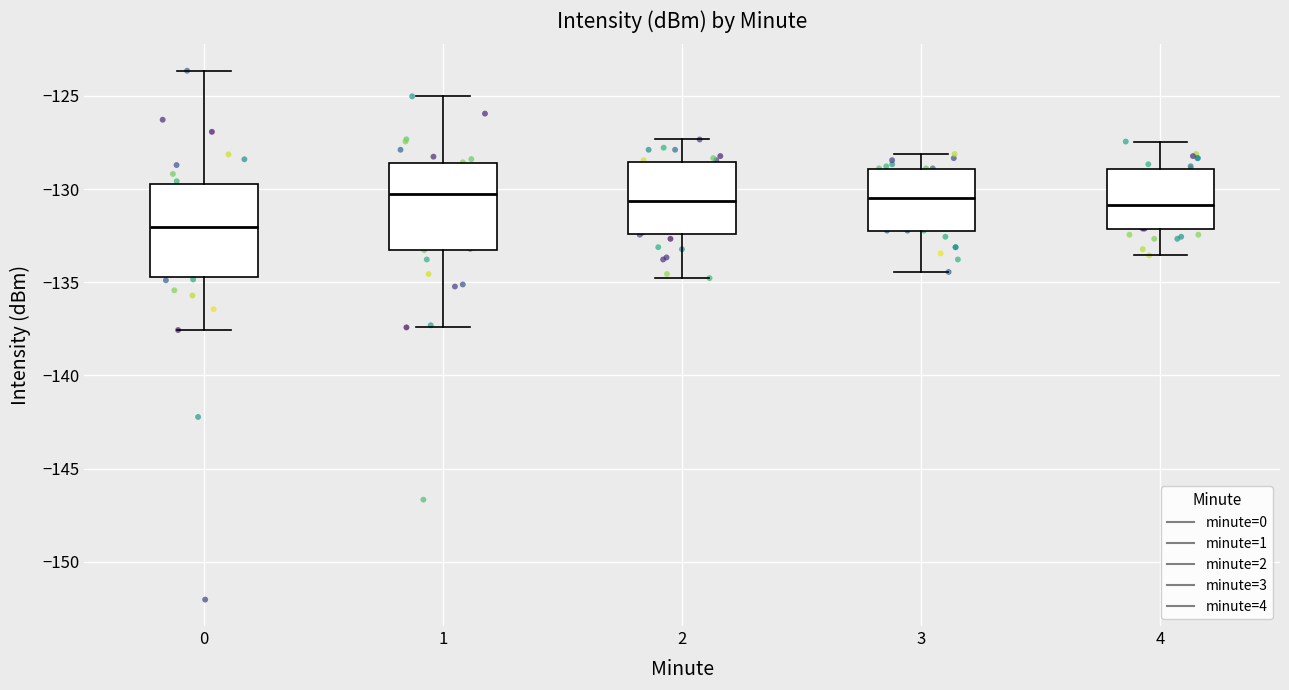

Where does the upper whisker of the box at x = 0 end on the y-axis? The values are not printed on the chart, so give them approximately, as read against the axis.

-123.5